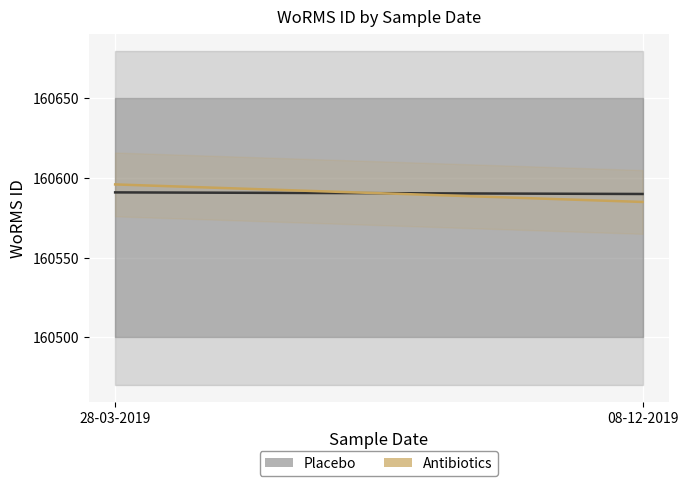

What is the label of the 2nd point from the left?

08-12-2019